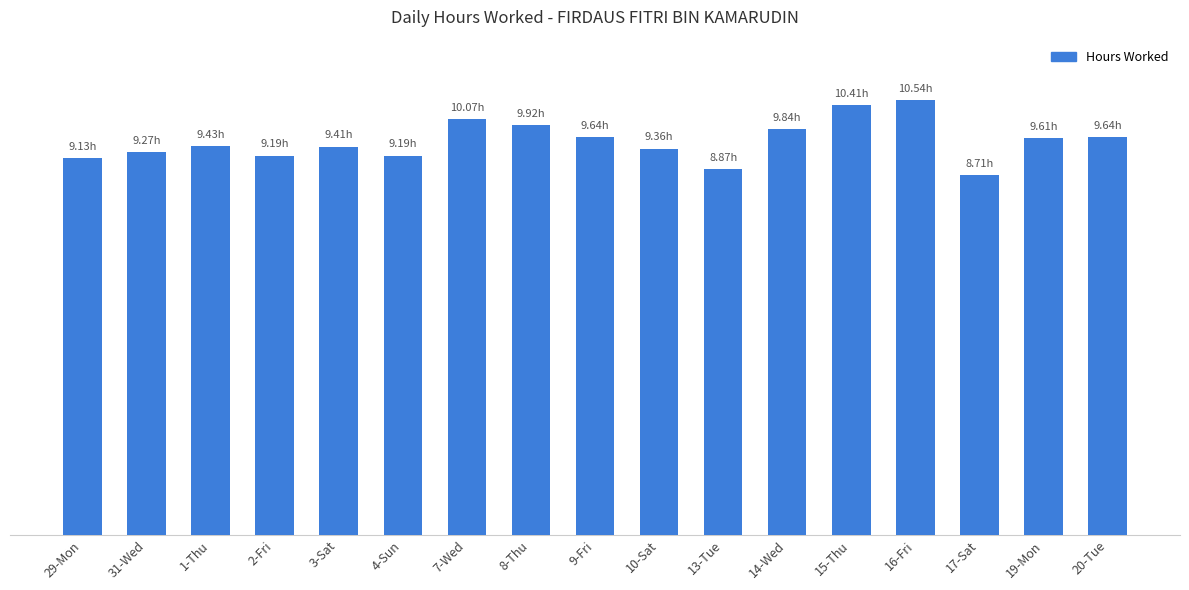

Which label corresponds to the smallest value in the chart?

17-Sat